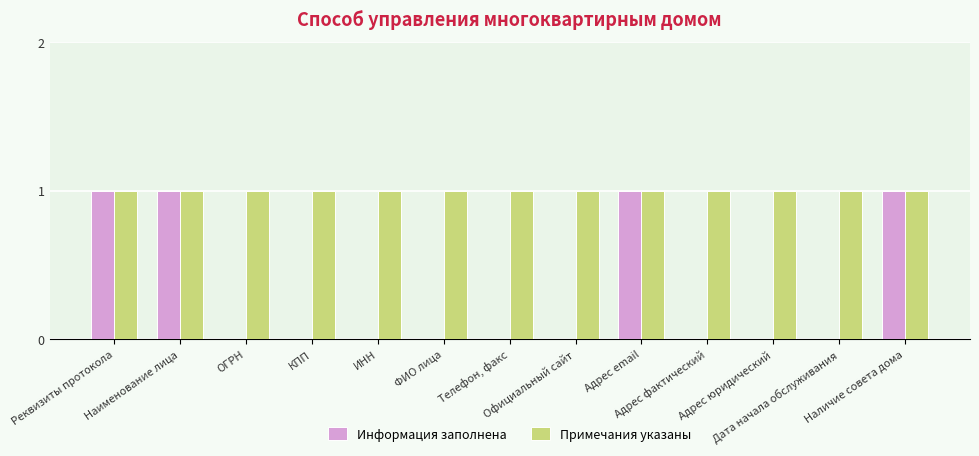

Are the bars grouped side by side (vs. stacked)?

Yes